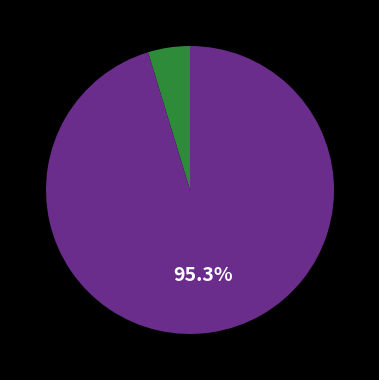

Is there any slice that represents more than half of the pie?

Yes